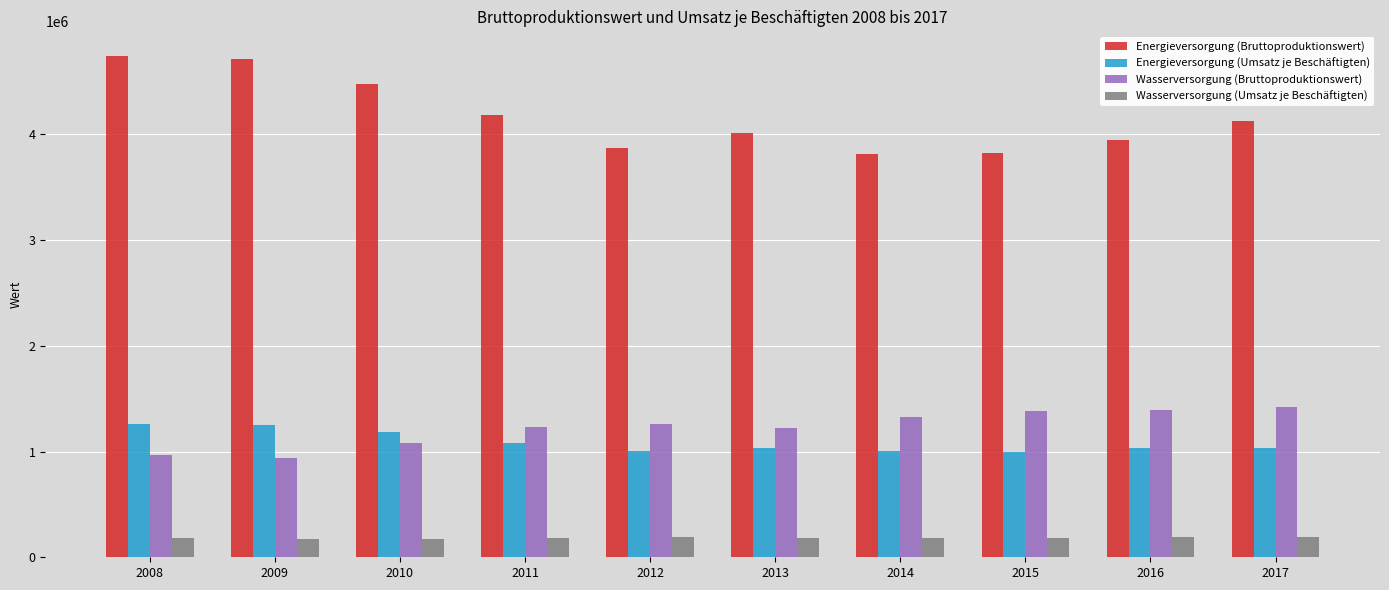

At 2014, list the series in order from largest to smallest.

Energieversorgung (Bruttoproduktionswert), Wasserversorgung (Bruttoproduktionswert), Energieversorgung (Umsatz je Beschäftigten), Wasserversorgung (Umsatz je Beschäftigten)